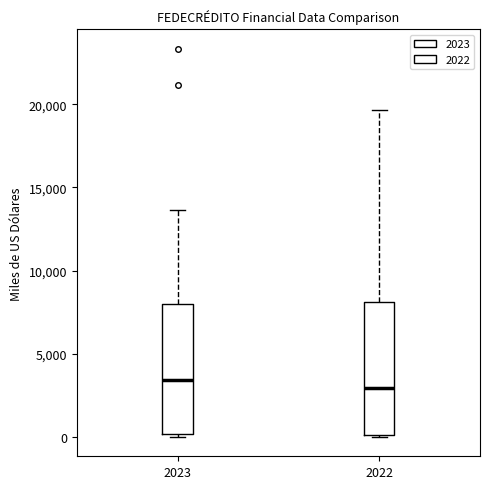

Reading left to right, transcribe this box plot: for each box, give where its median line is, the range the box spans, and where its two whiskers end, as read against the y-axis. The values are not printed on the chart, so give them approximately, as read against the axis.

2023: median 3500, box 0 to 8000, whiskers 0 to 13500
2022: median 3000, box 0 to 8000, whiskers 0 to 19500